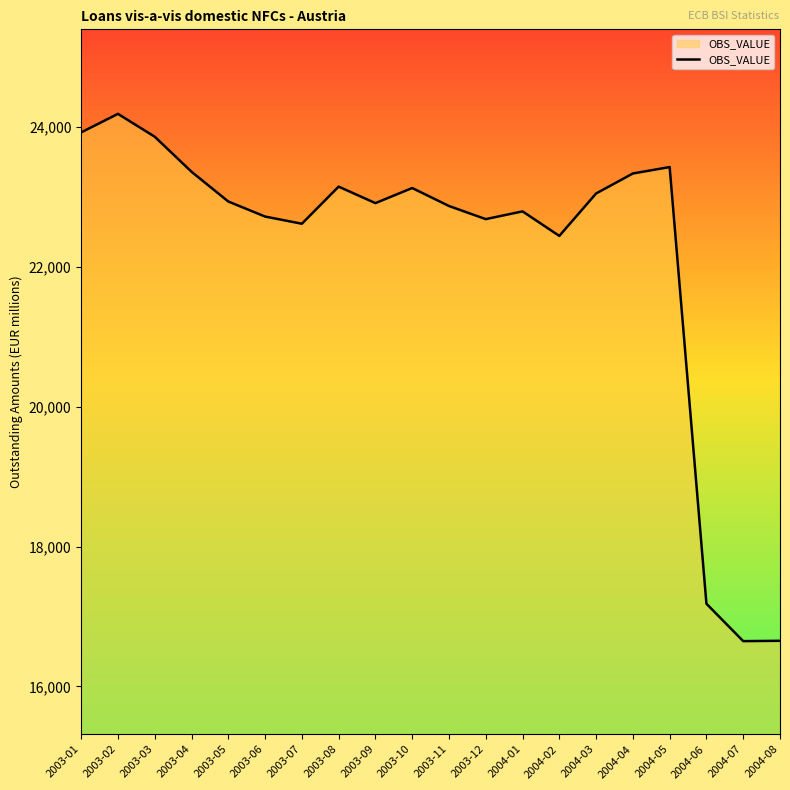

Where is the first local minimum?

2003-07